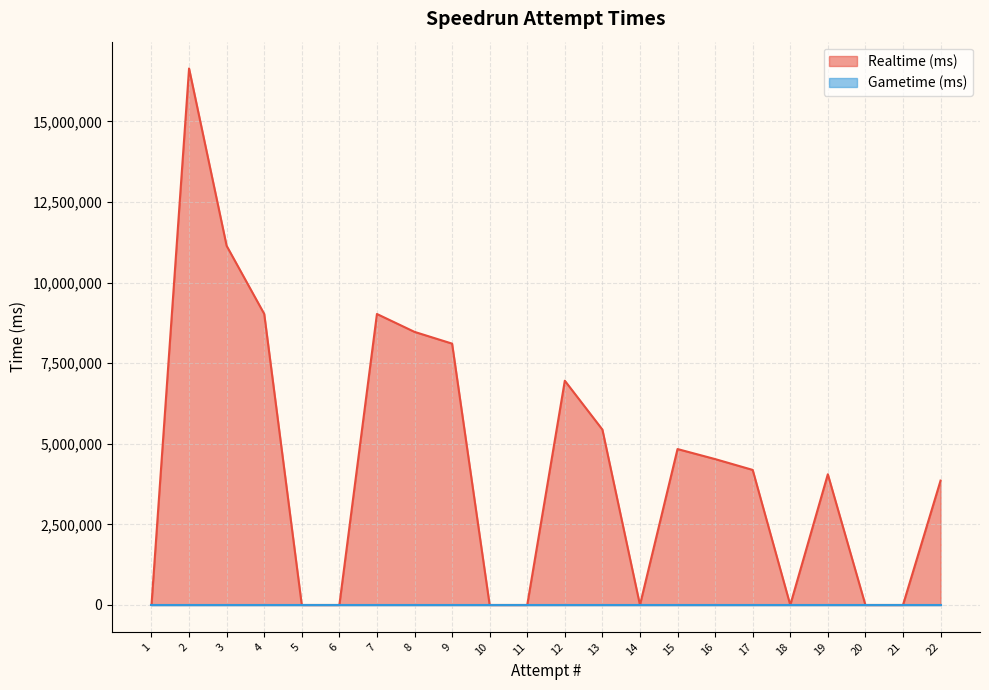

What is the difference between the maximum and minimum values?

16644212